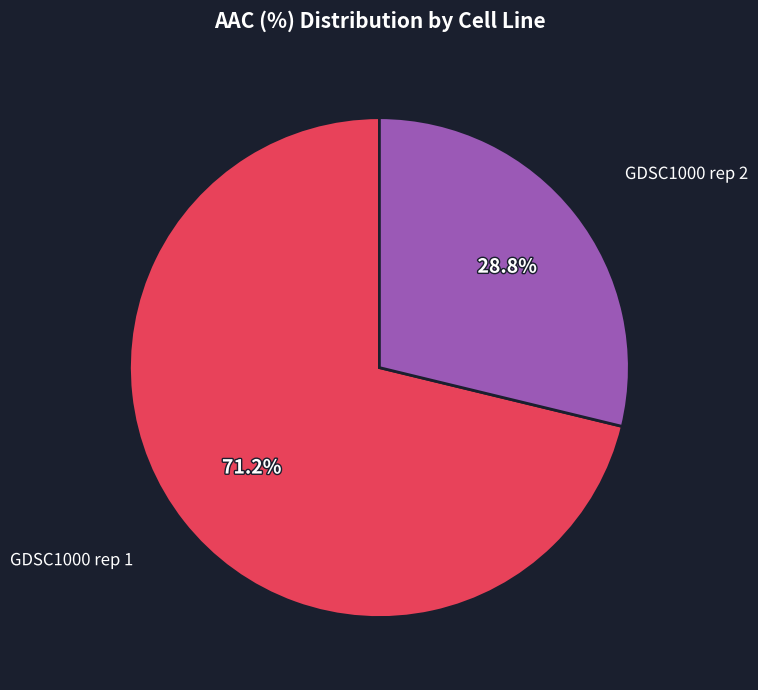

Is there a majority slice in this chart?

Yes